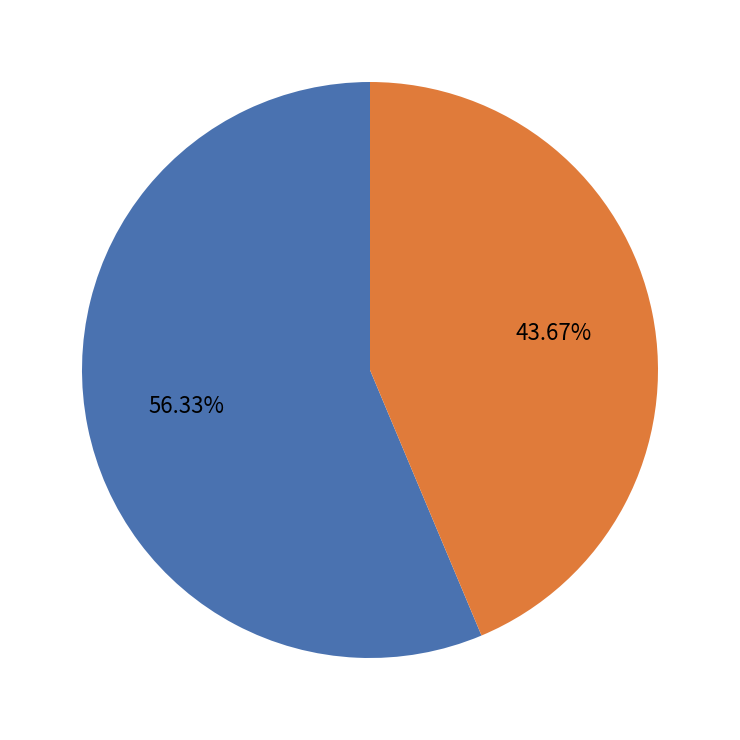

Is there any slice that represents more than half of the pie?

Yes